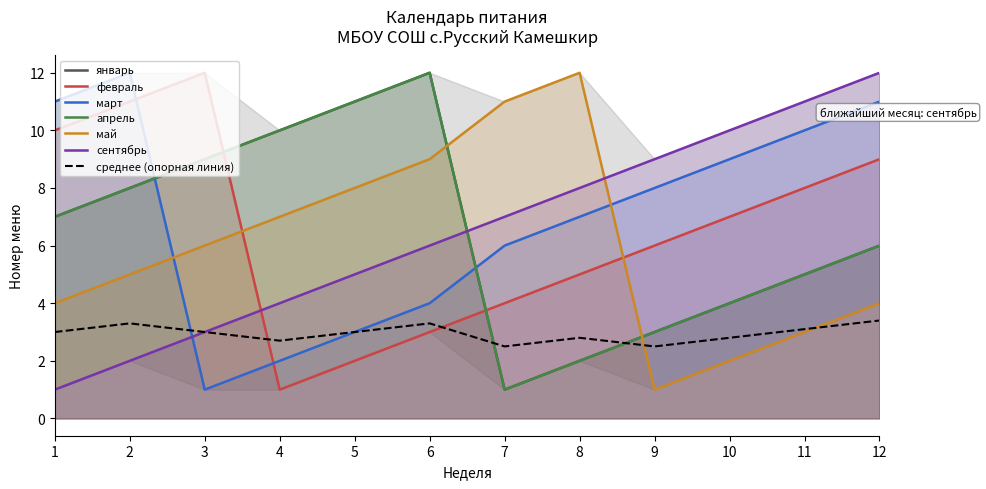

At which label is март closest to 6?

7